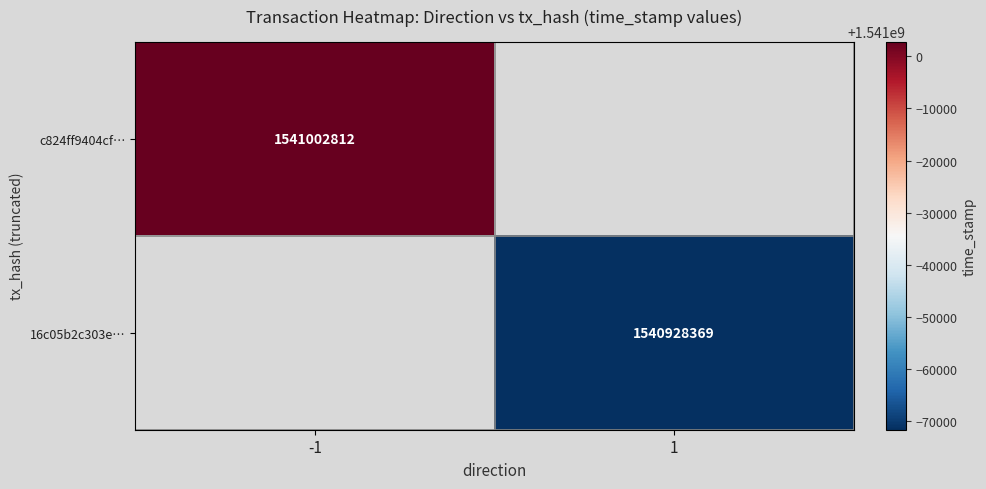

Is the value of 16c05b2c303e… at 1 greater than the value of c824ff9404cf… at -1?

No